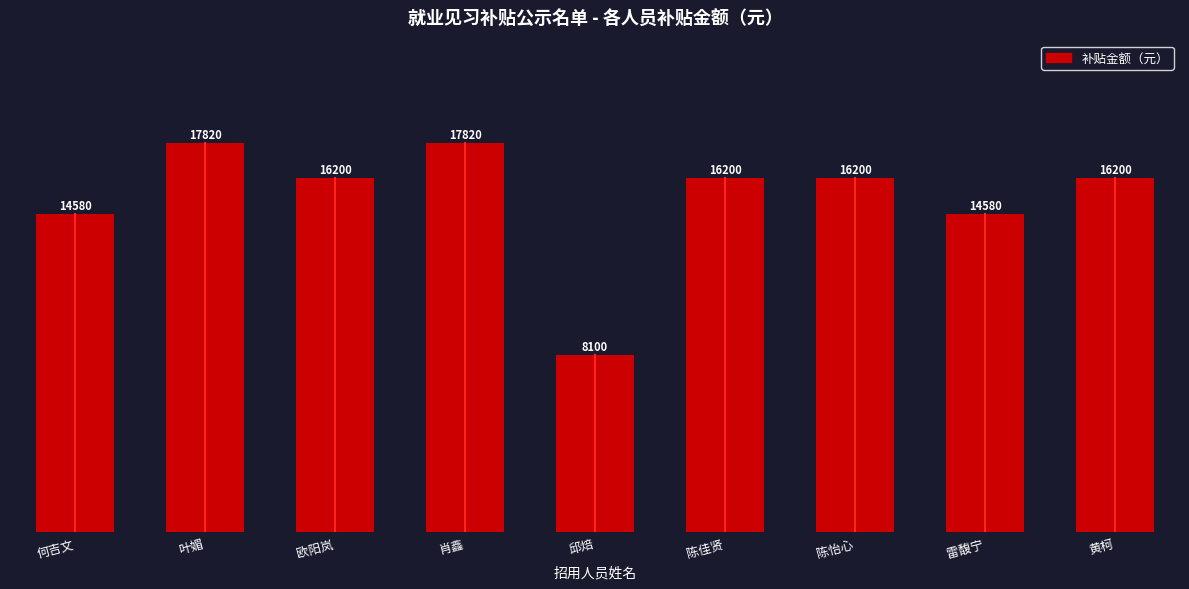

What is the difference between the values at 何吉文 and 陈怡心?

1620